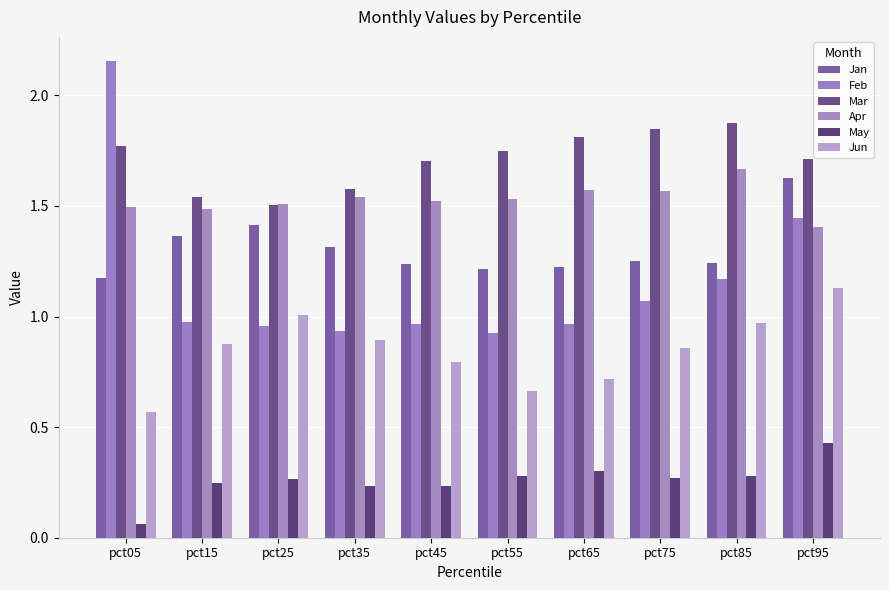

Rank the series by their maximum value, from highest to lowest.

Feb, Mar, Apr, Jan, Jun, May